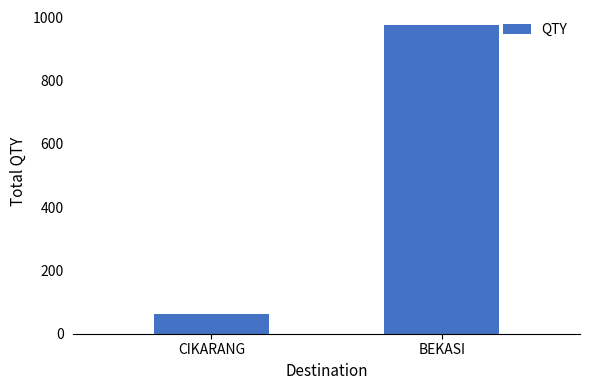

What is the change in value from CIKARANG to BEKASI?

+912